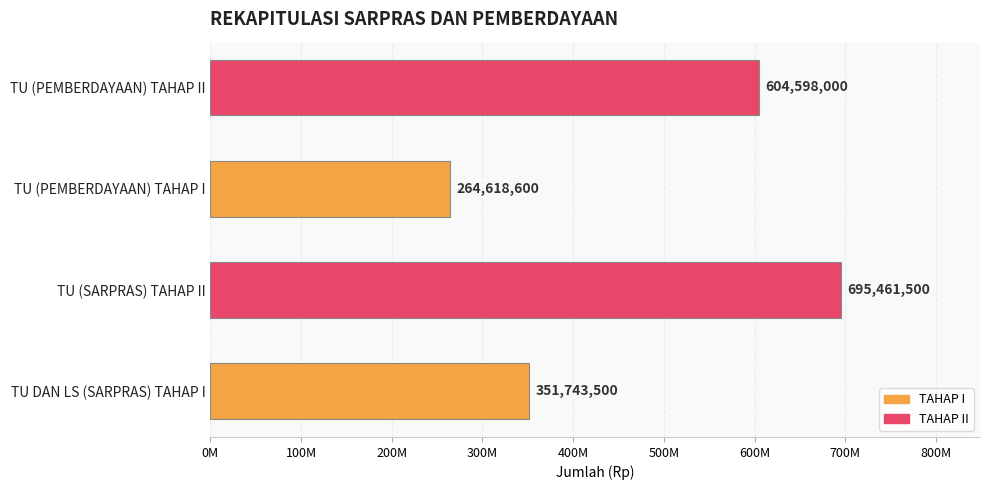

Are the bars horizontal?

Yes